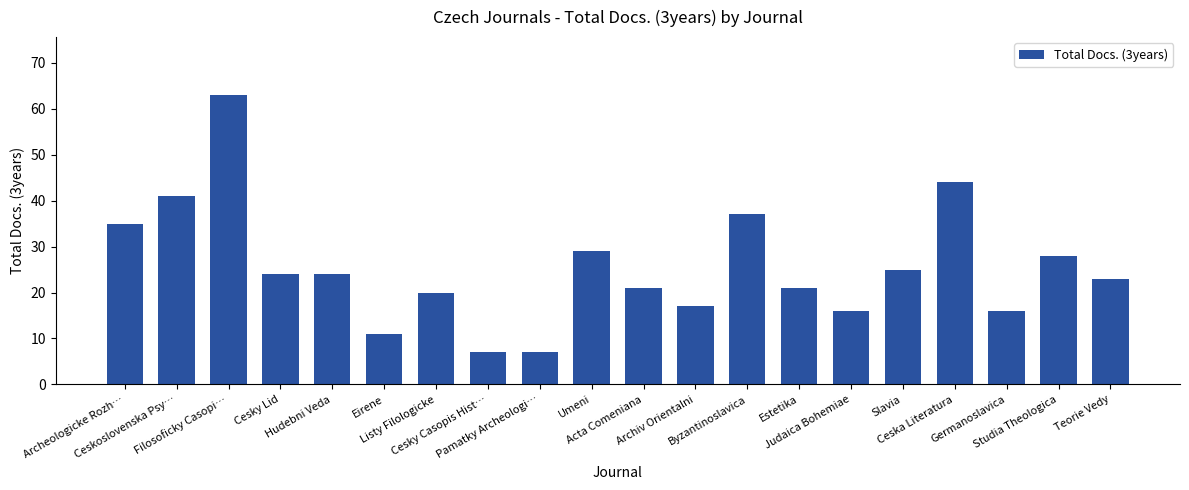

Reading right to left, extract all data points from this chart.

Teorie Vedy=23	Studia Theologica=28	Germanoslavica=16	Ceska Literatura=44	Slavia=25	Judaica Bohemiae=16	Estetika=21	Byzantinoslavica=37	Archiv Orientalni=17	Acta Comeniana=21	Umeni=29	Pamatky Archeologi…=7	Cesky Casopis Hist…=7	Listy Filologicke=20	Eirene=11	Hudebni Veda=24	Cesky Lid=24	Filosoficky Casopi…=63	Ceskoslovenska Psy…=41	Archeologicke Rozh…=35